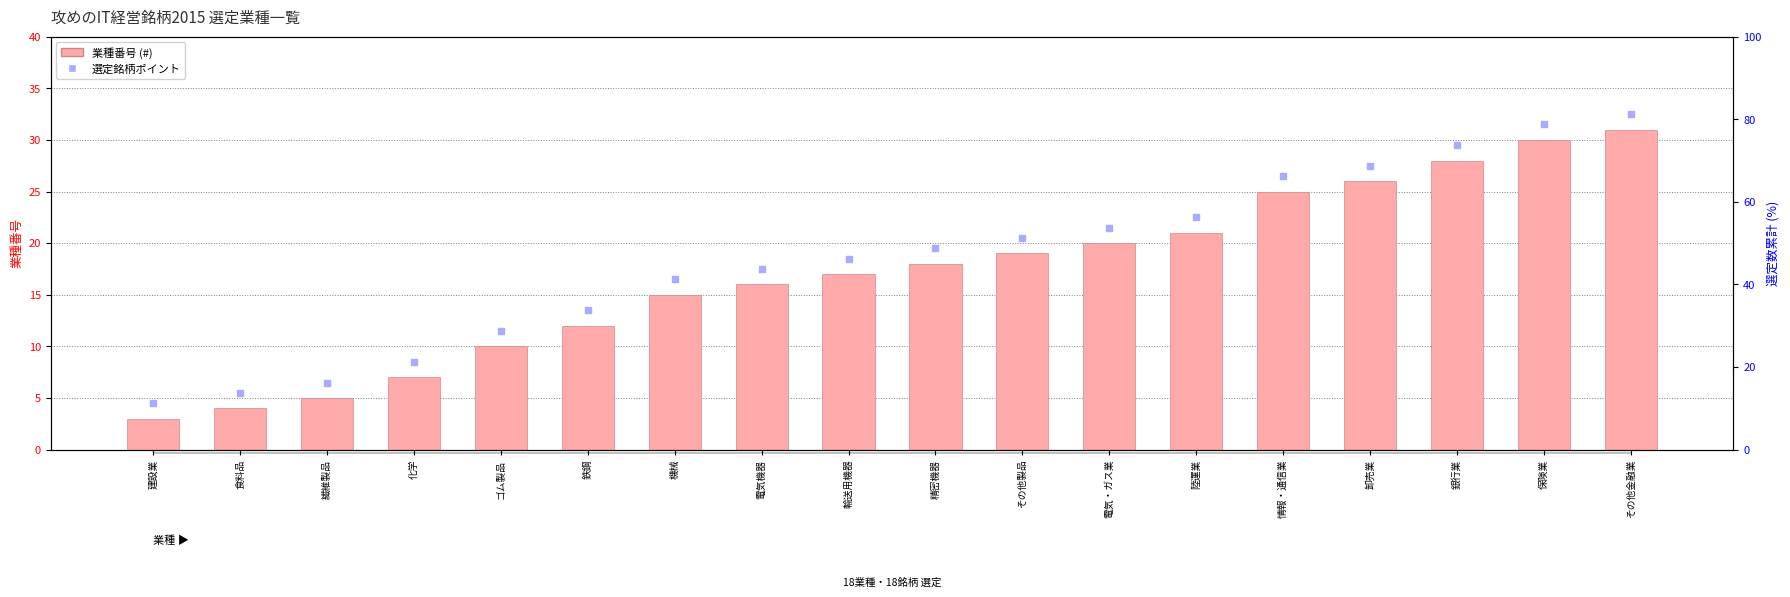

Which series reaches the minimum Y coordinate?

業種番号 (#)